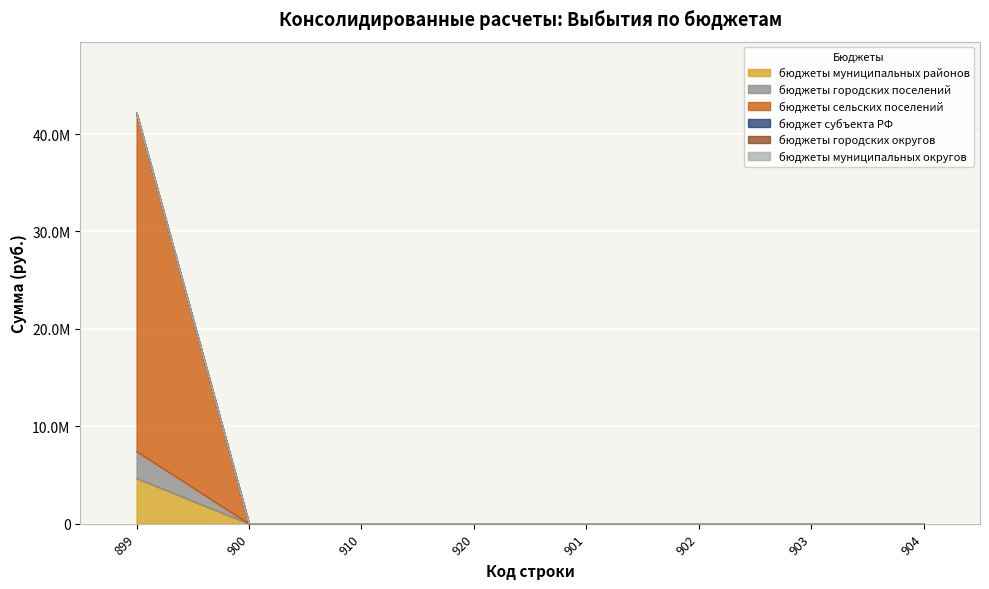

Is the value of бюджеты сельских поселений at 902 greater than the value of бюджеты городских поселений at 904?

No